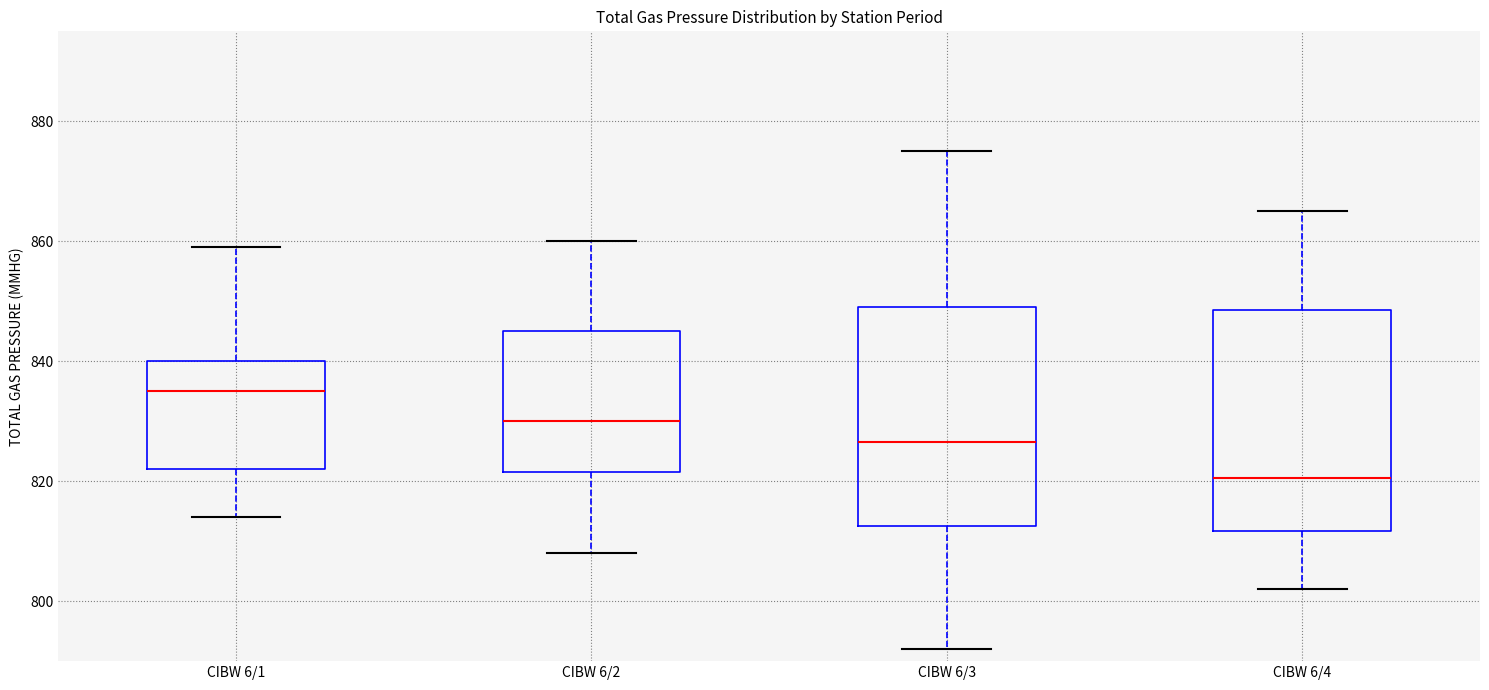

Where does the median line of the box for CIBW 6/1 sit on the y-axis? The values are not printed on the chart, so give them approximately, as read against the axis.

836